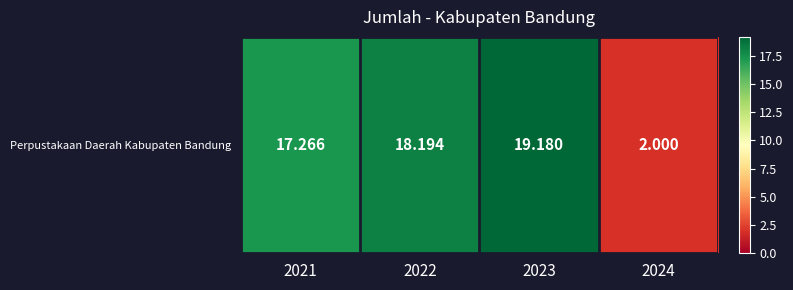

Which has a higher value, 2021 or 2023?

2023